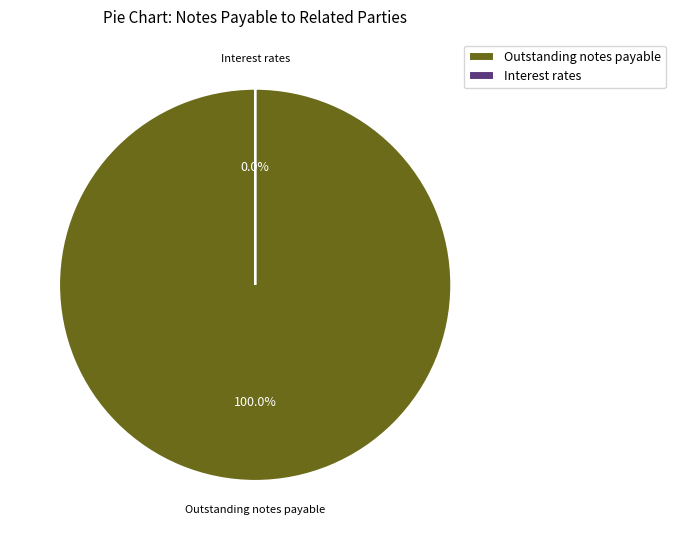

How many slices are in this pie chart?

2